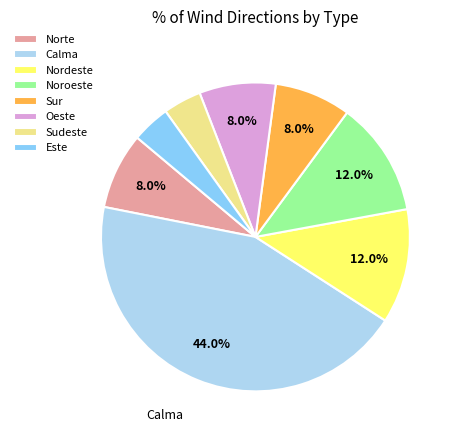

Combined, do Sur and Noroeste account for over 50%?

No